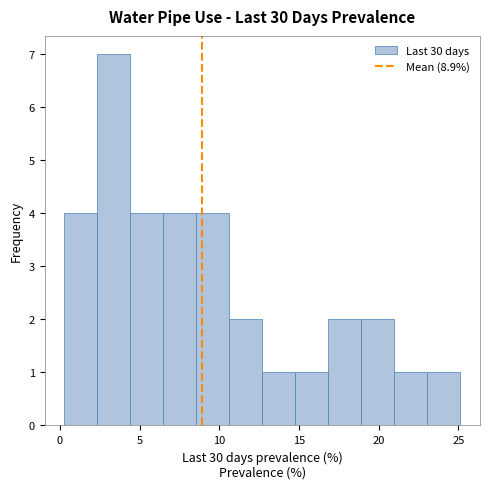

Reading left to right, transcribe this chart: for each bar, give the range it covers on the x-axis and its height. Neither the bar edges nor the heights are printed on the chart, so give them approximately, as read against the axes.

0.5 to 2.5: 4
2.5 to 4.5: 7
4.5 to 6.5: 4
6.5 to 8.5: 4
8.5 to 10.5: 4
10.5 to 12.5: 2
12.5 to 15.0: 1
15.0 to 17.0: 1
17.0 to 19.0: 2
19.0 to 21.0: 2
21.0 to 23.0: 1
23.0 to 25.0: 1